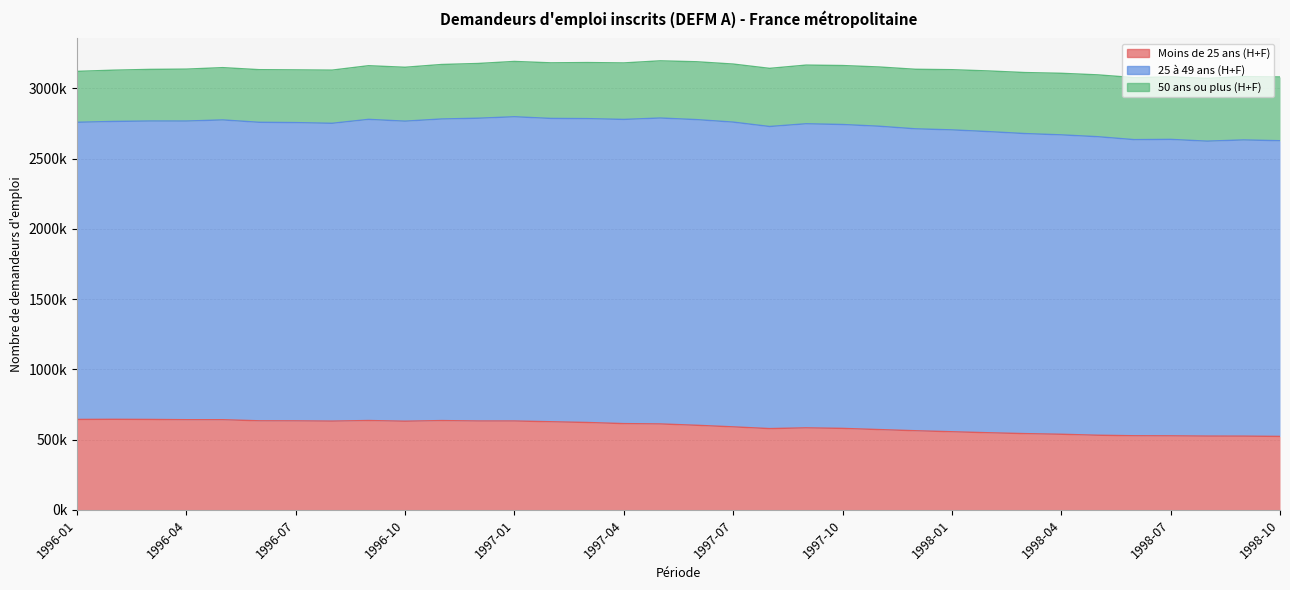

What are all the series names shown in the legend?

Moins de 25 ans (H+F), 25 à 49 ans (H+F), 50 ans ou plus (H+F)